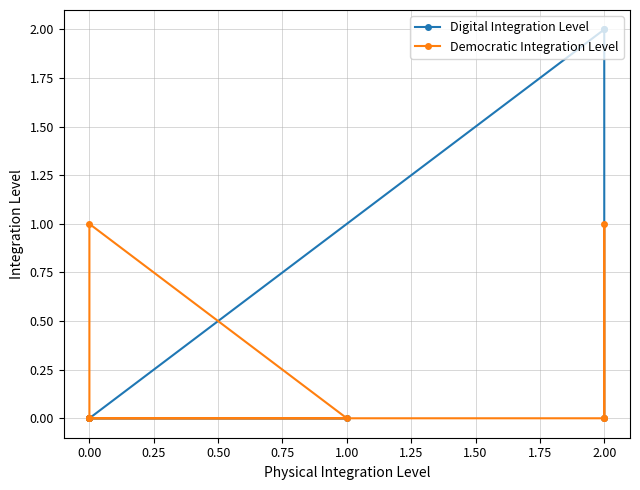

List the series in order of their overall mean, lowest first.

Democratic Integration Level, Digital Integration Level